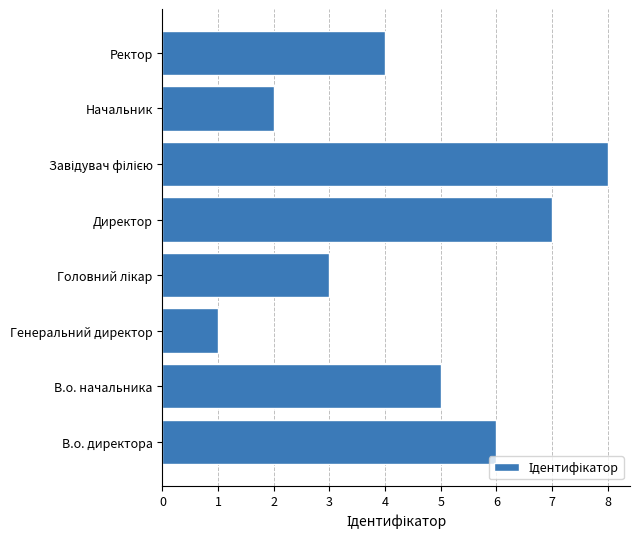

Approximately how many times larger is the value at Ректор compared to В.о. начальника?

0.8